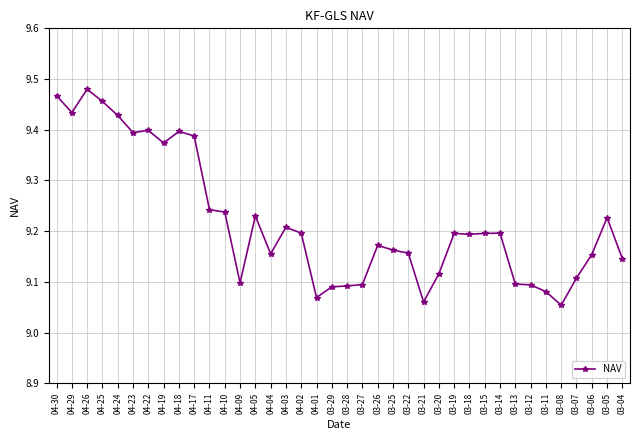

What is the ratio of the value at 03-18 to the value at 04-29?

1.0